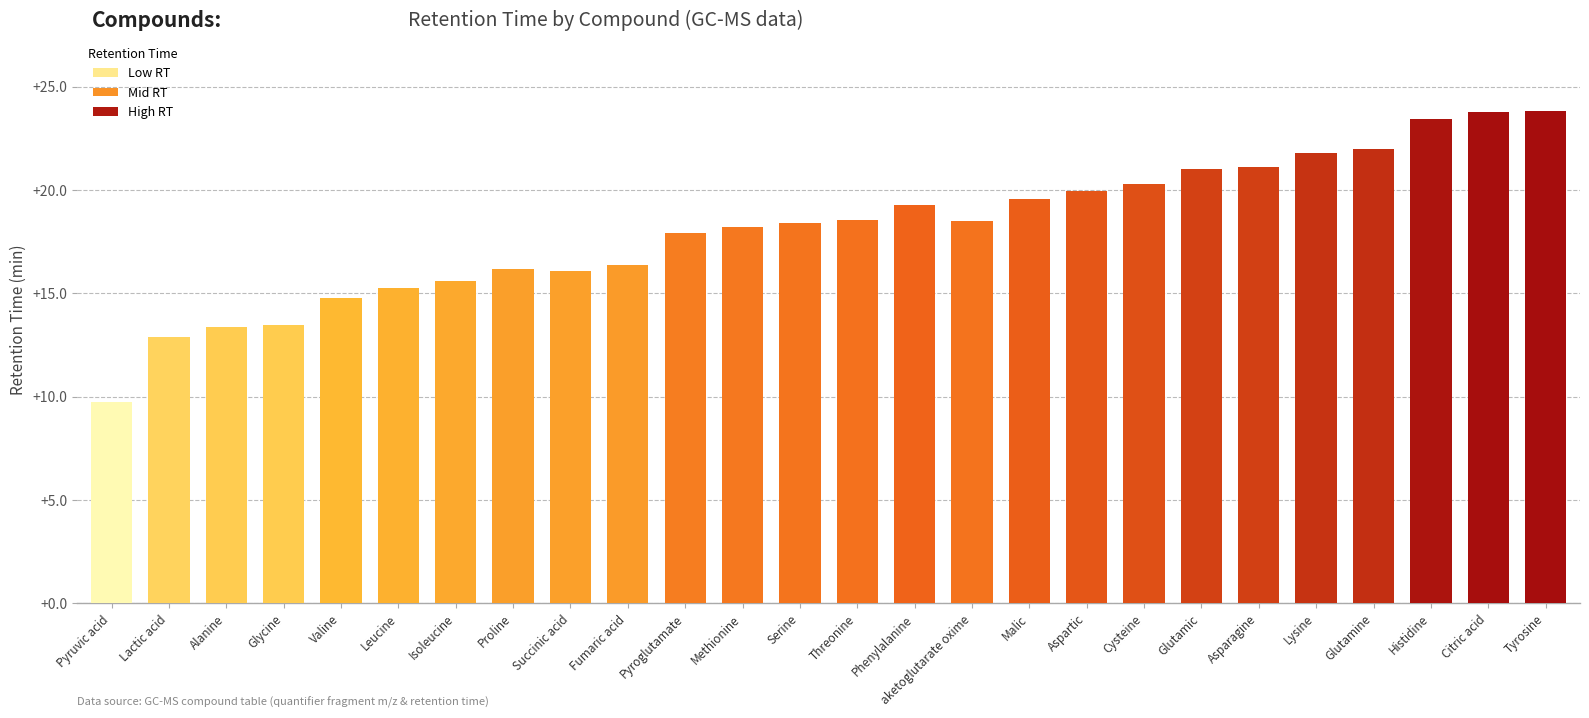

What is the approximate value at Lysine?

21.8